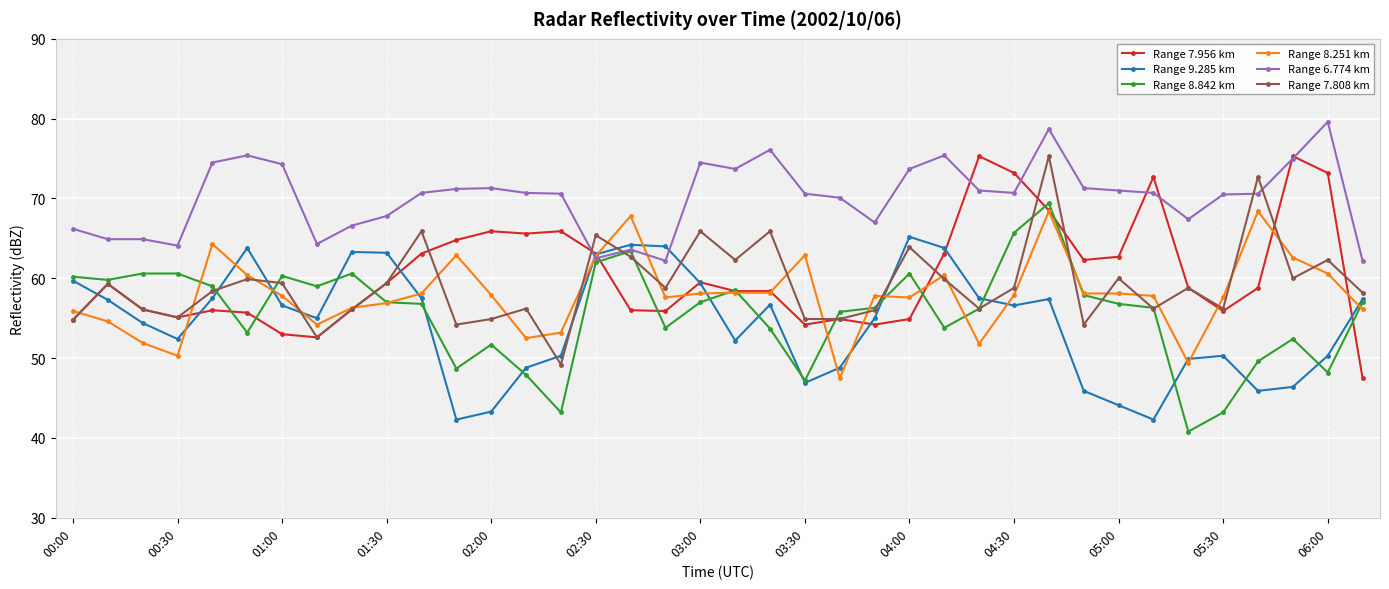

True or false: Range 9.285 km has more than 1 interior local peaks.

True